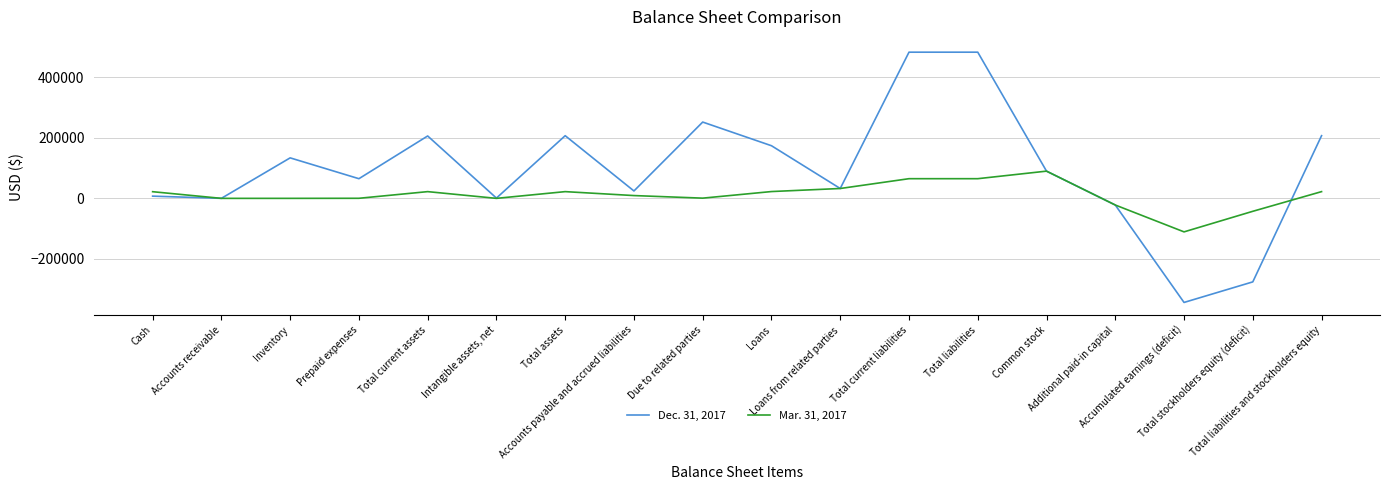

Which series has the largest range (max minus min)?

Dec. 31, 2017